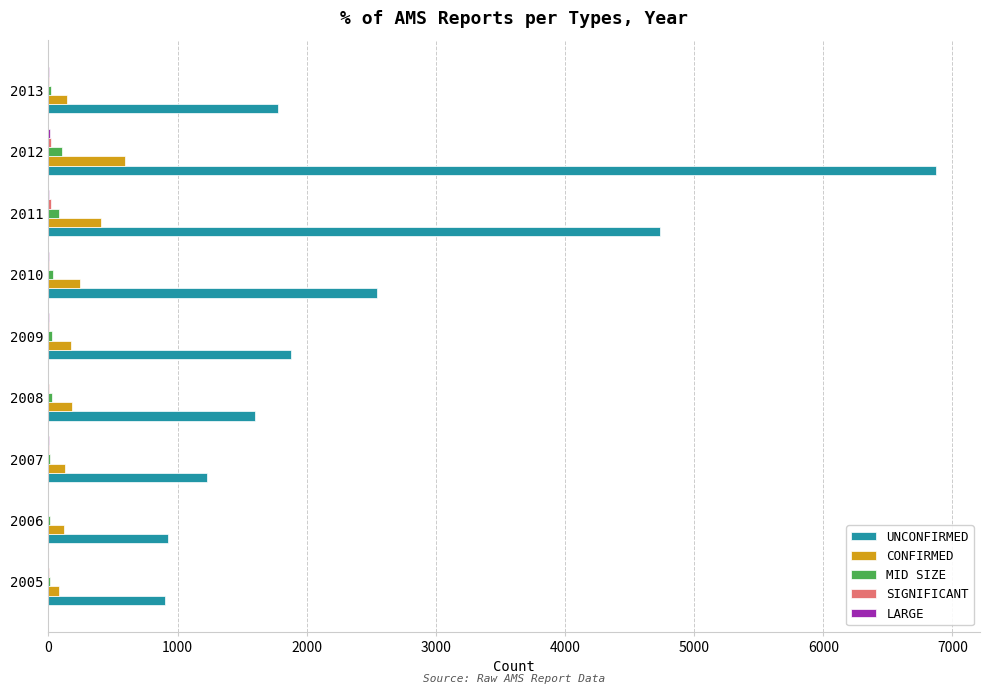

Which category has the highest value in the CONFIRMED series?

2012